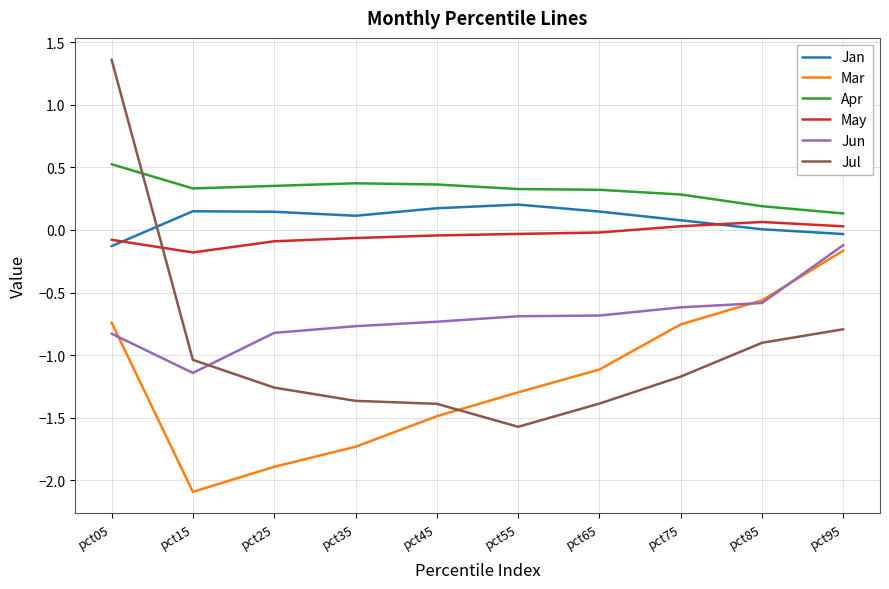

Is the value of Apr at pct55 greater than the value of May at pct35?

Yes